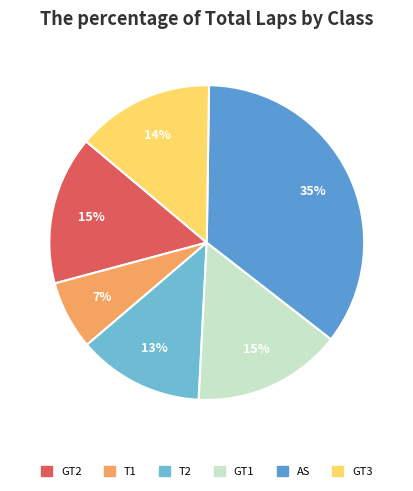

How many slices are in this pie chart?

6